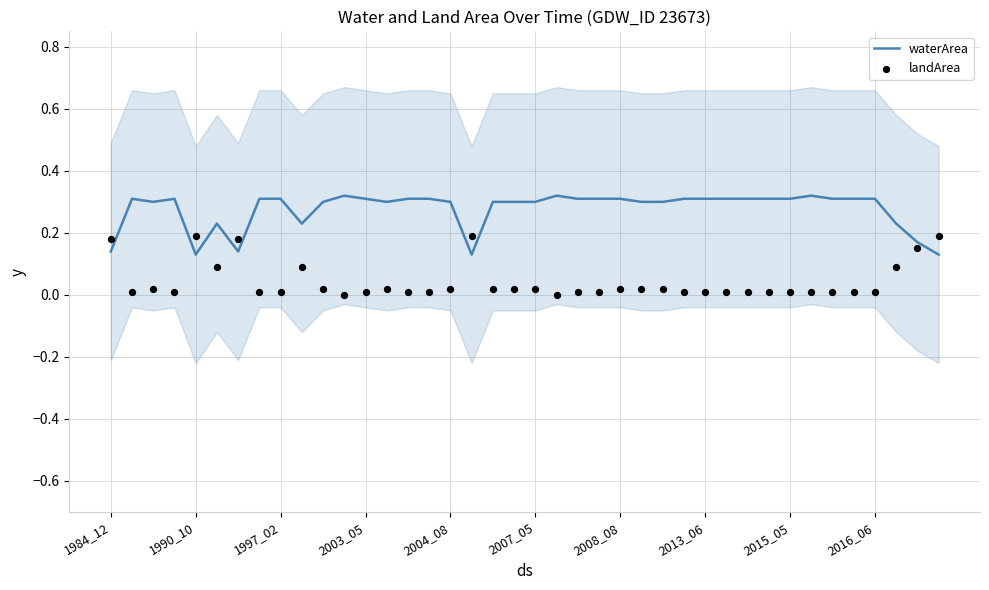

Which series reaches the minimum Y coordinate?

landArea